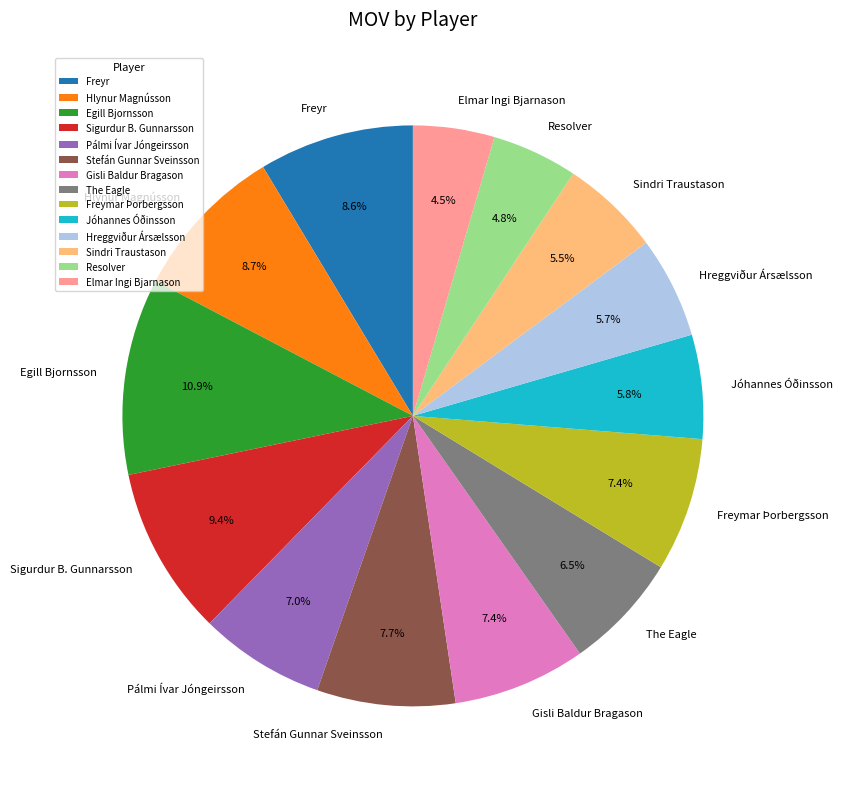

To the nearest percent, what is the combined percentage of Sindri Traustason and Gisli Baldur Bragason?

13%